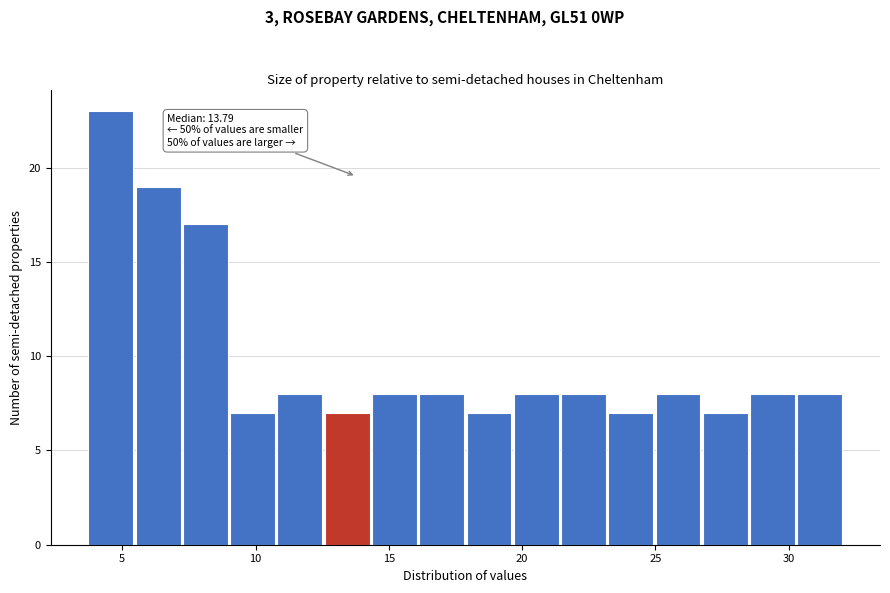

Read against the x-axis, roughly where is the centre of the tallest bar?

4.5